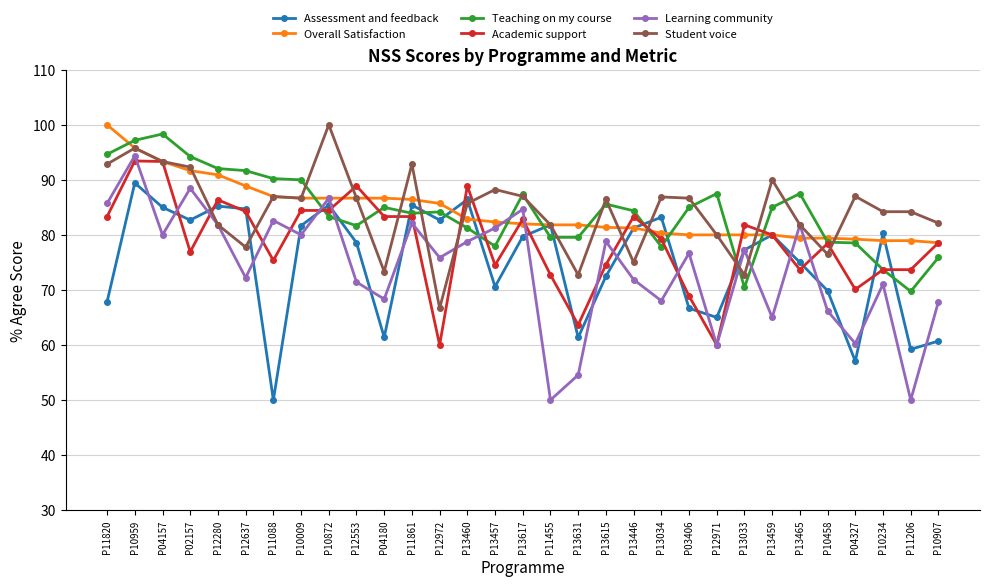

What is the smallest value displayed?

50.0